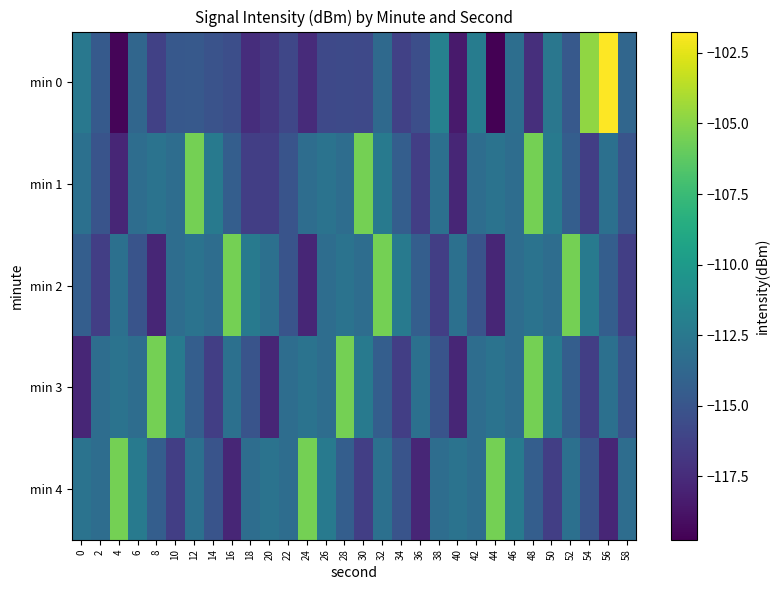

Which series has the largest range (max minus min)?

min 0